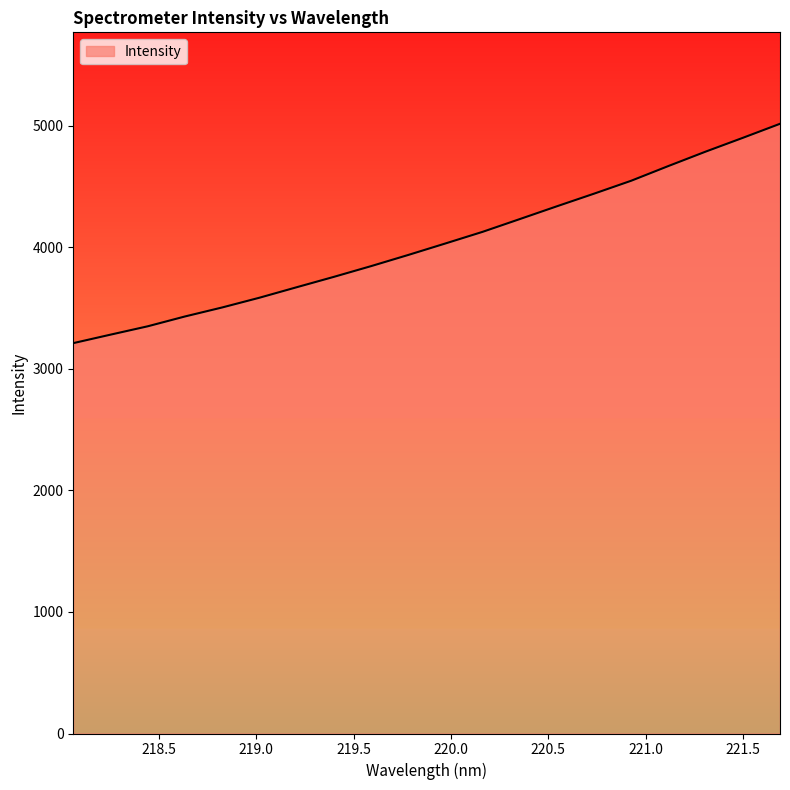

What is the difference between the maximum and minimum values?

1804.4